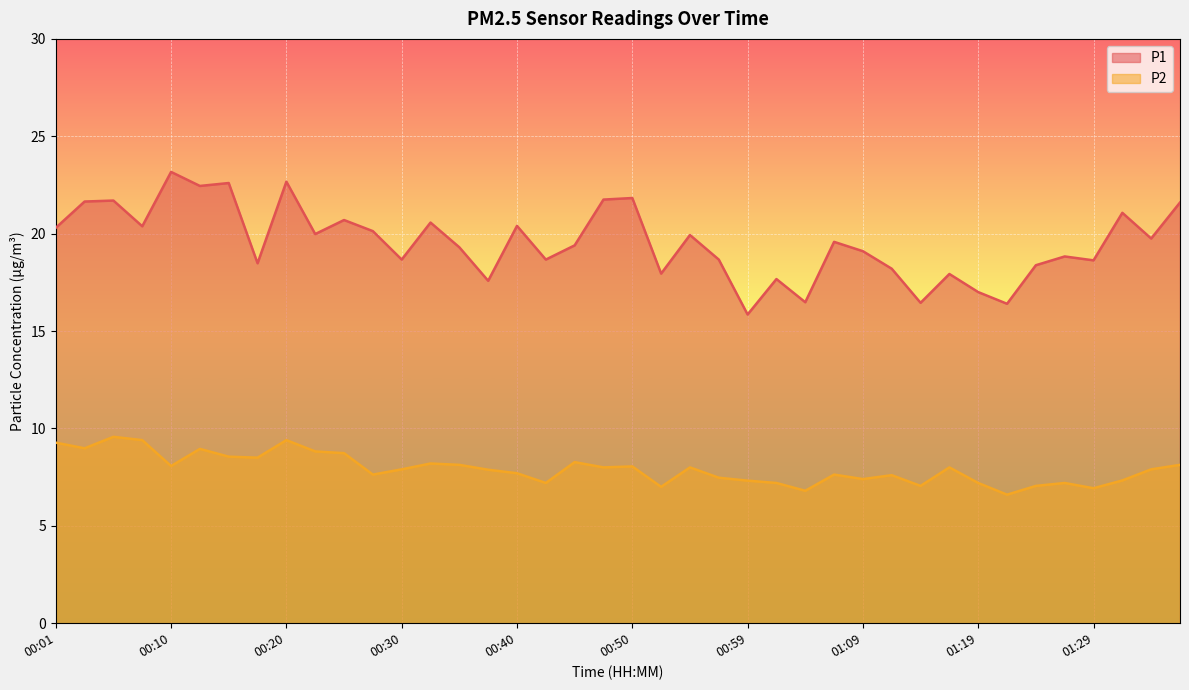

What is the maximum value shown in the chart?

23.2